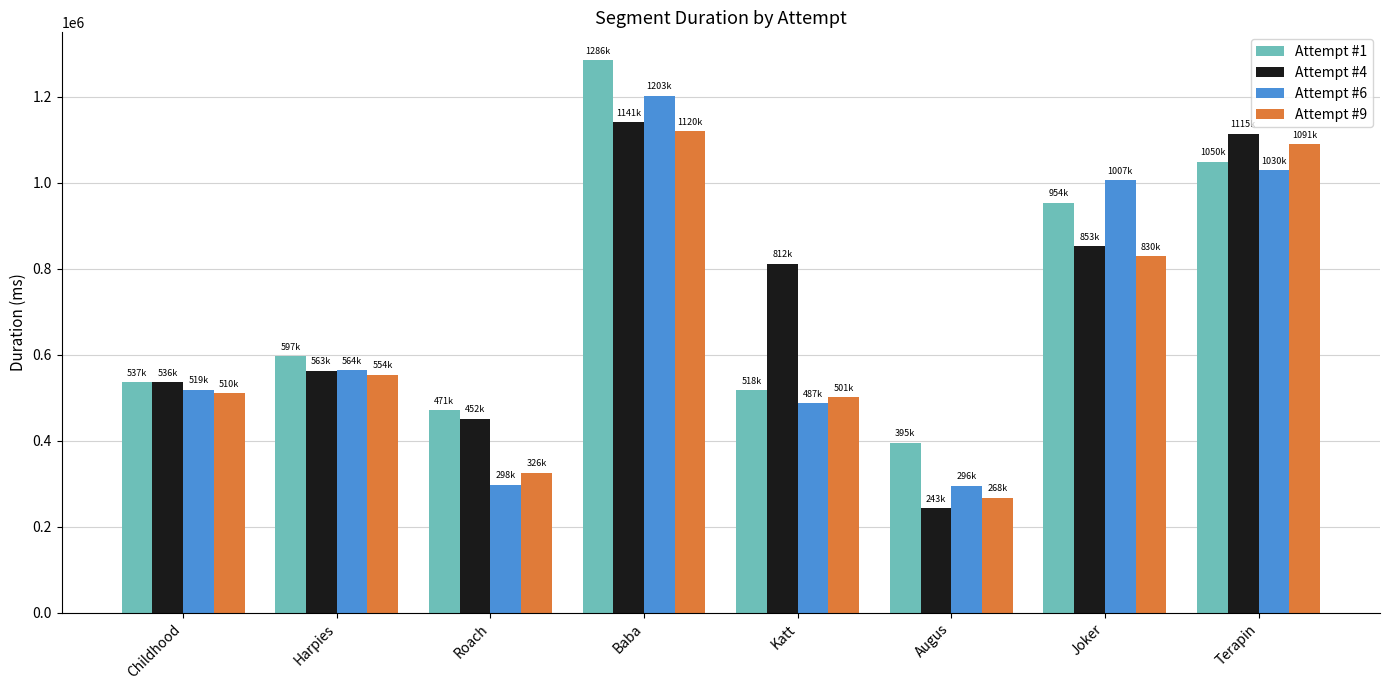

What is the value of the Attempt #9 bar at the 1st from the left?

510329